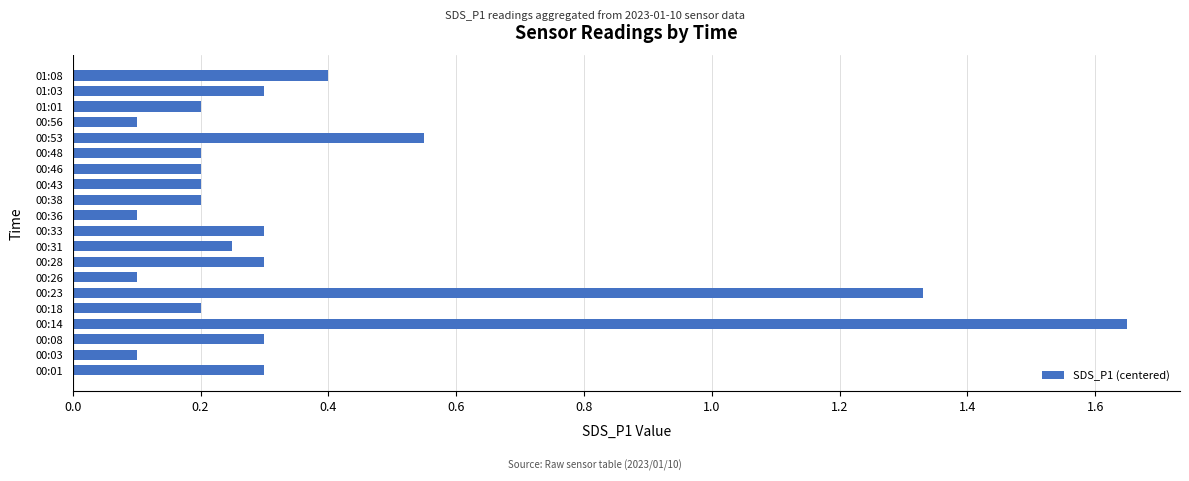

What is the average value?

0.4